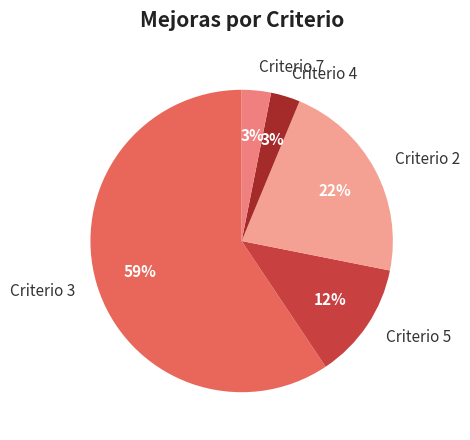

What is the largest slice in the pie chart?

Criterio 3